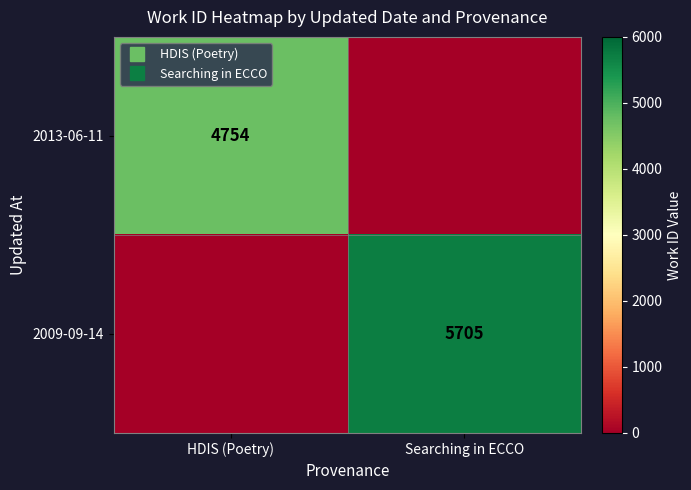

At which category is the sum across all series the highest?

Searching in ECCO